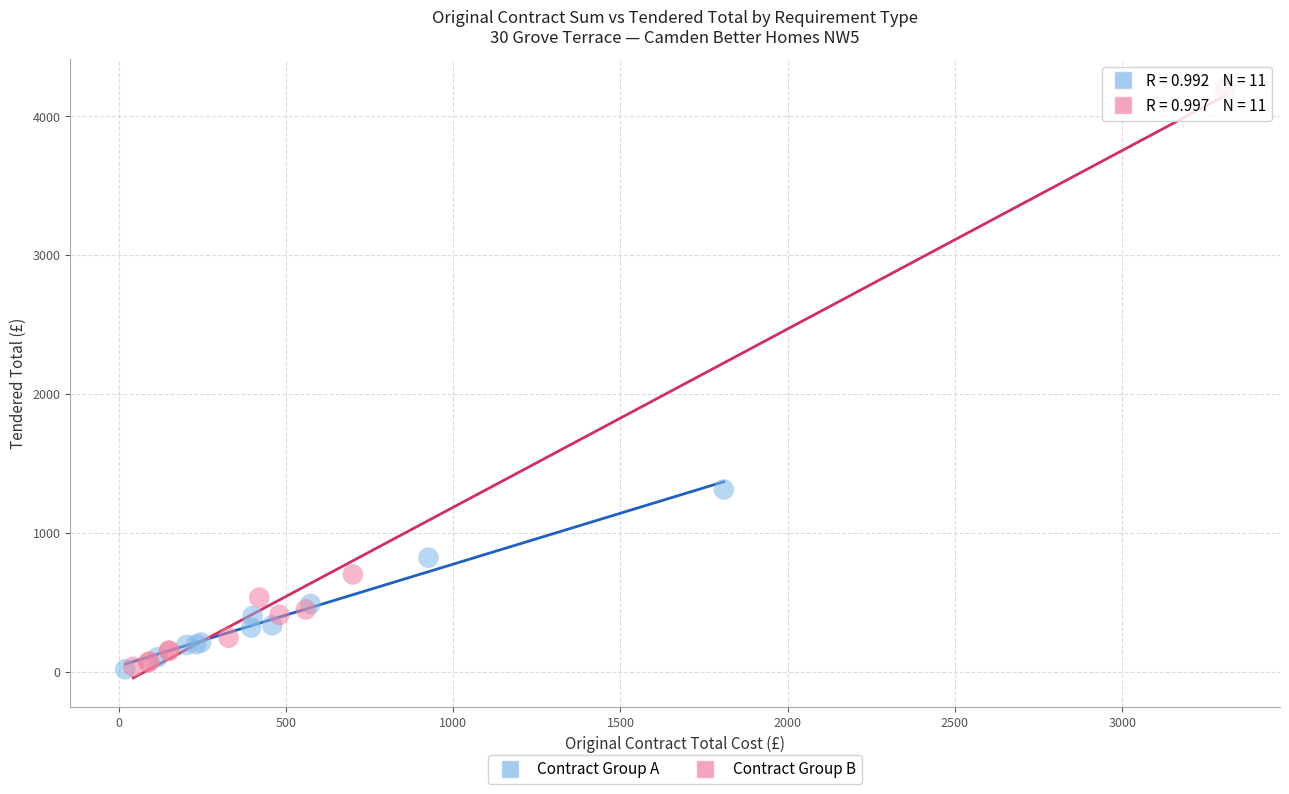

Which series reaches the maximum Y coordinate?

Contract Group B